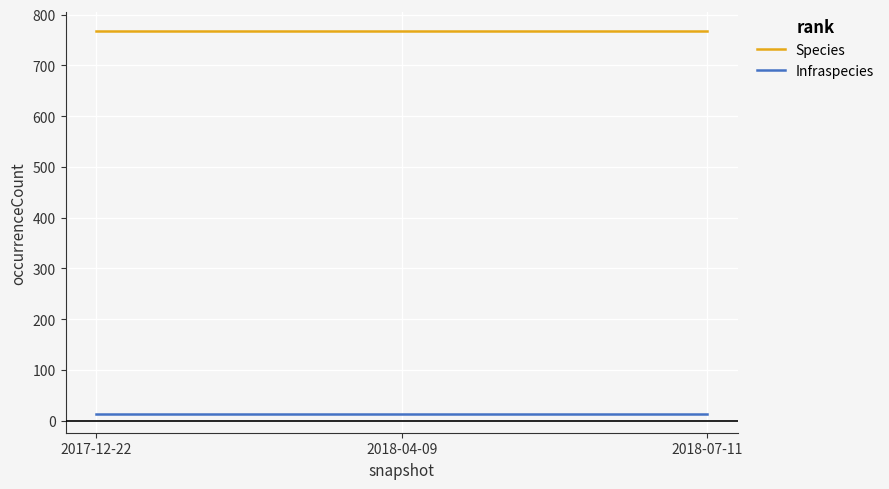

List the series in order of their overall mean, lowest first.

Infraspecies, Species